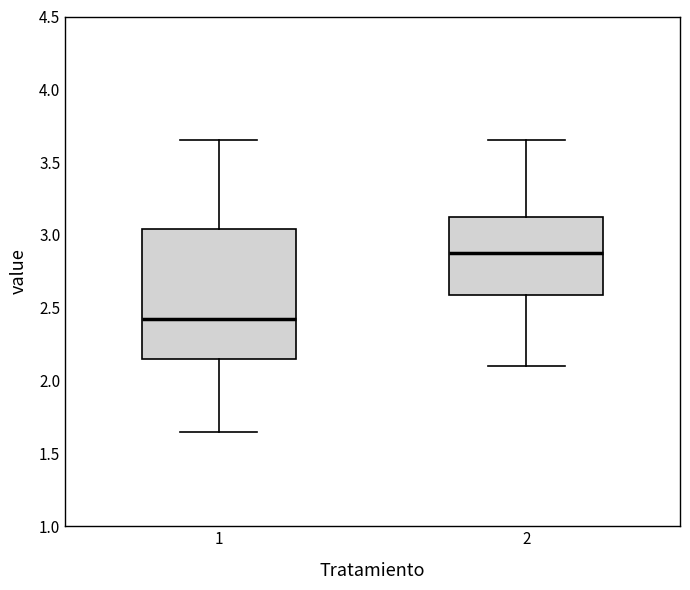

Which box's median line is the lowest?

1